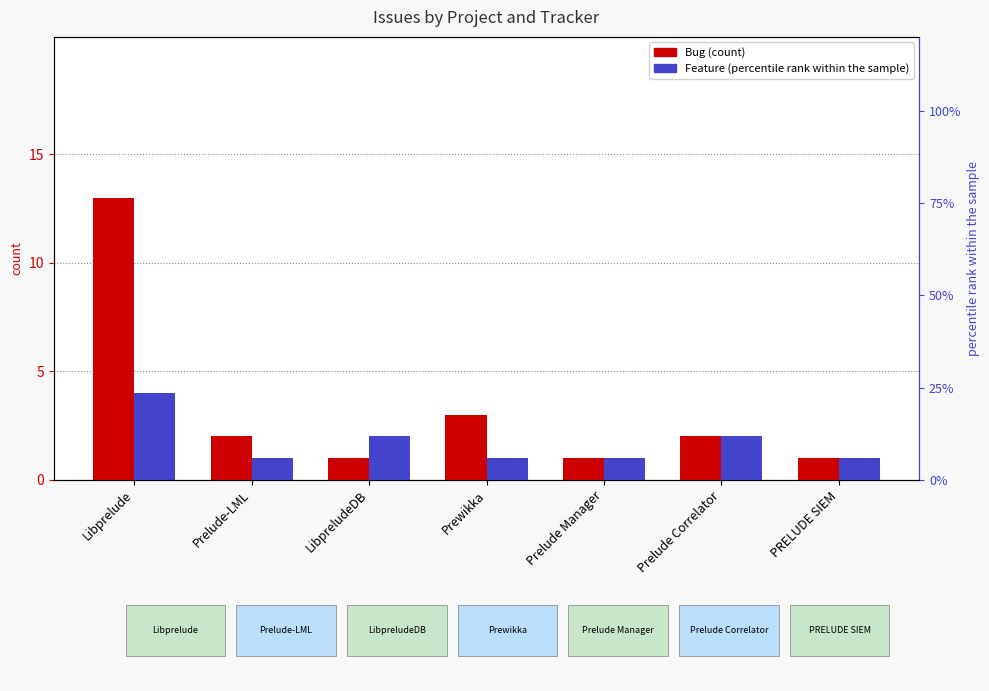

What position from the left is PRELUDE SIEM?

7